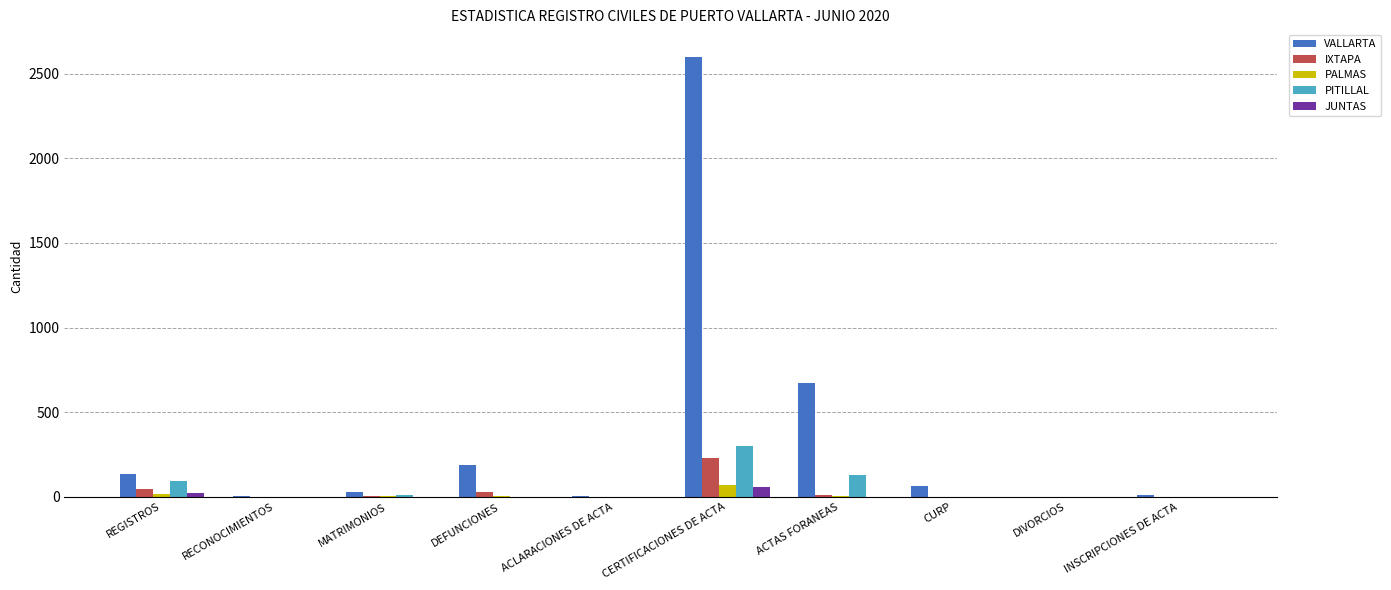

Which series has the largest total across all categories?

VALLARTA